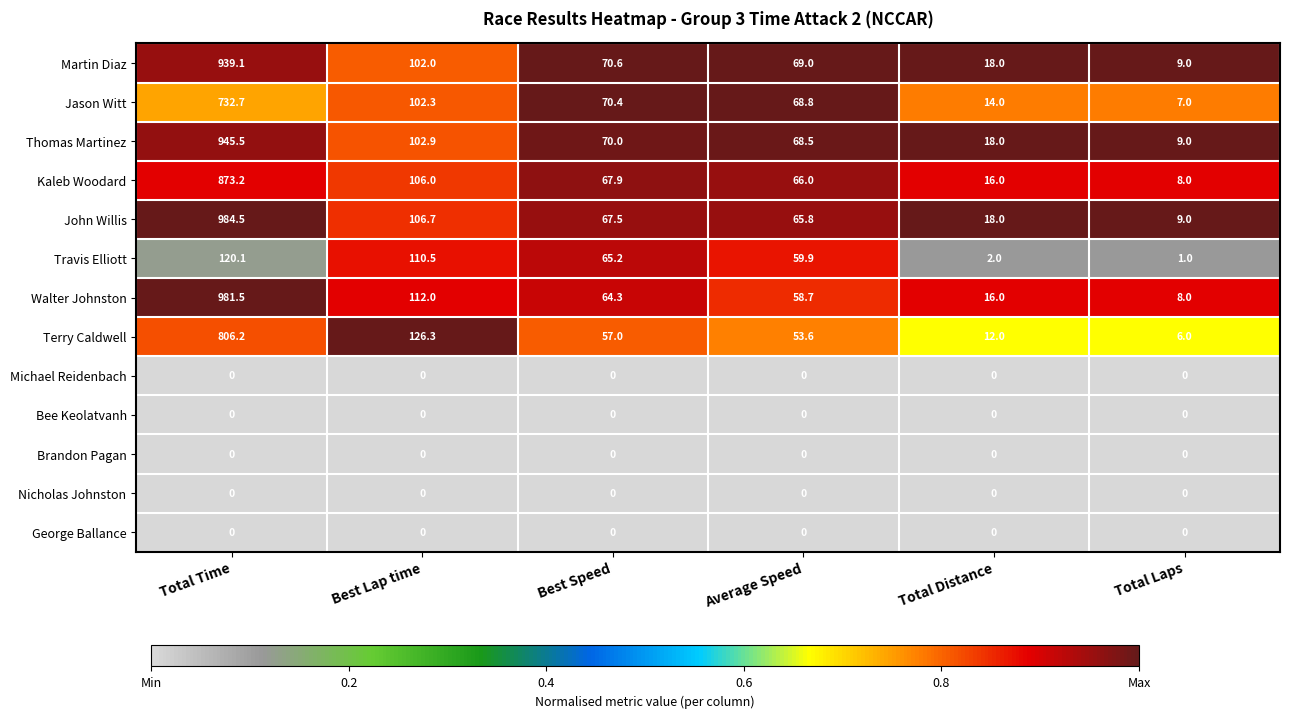

Where is Walter Johnston nearest to the value 494?

Best Lap time